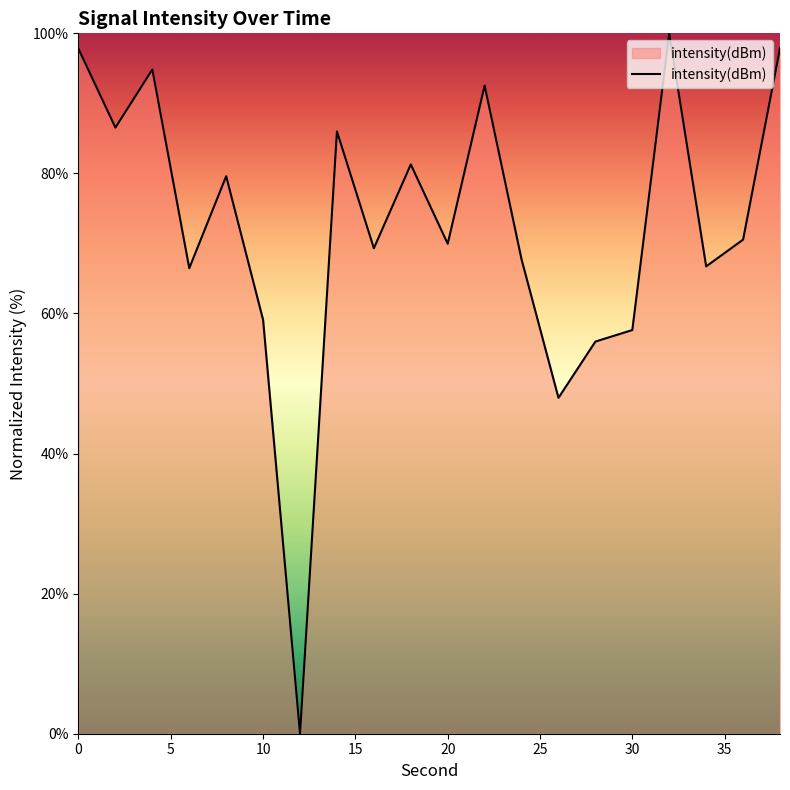

What is the difference between the second highest and second lowest values?

49.9